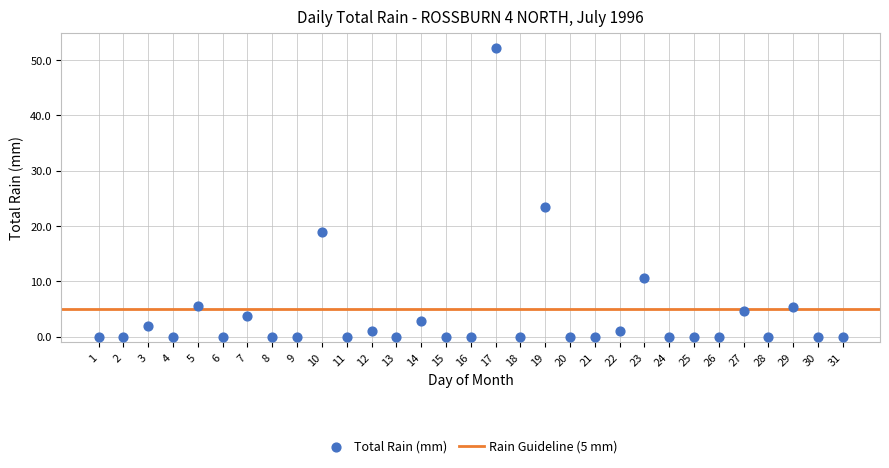

What is the range of X values (max minus min)?

30.0